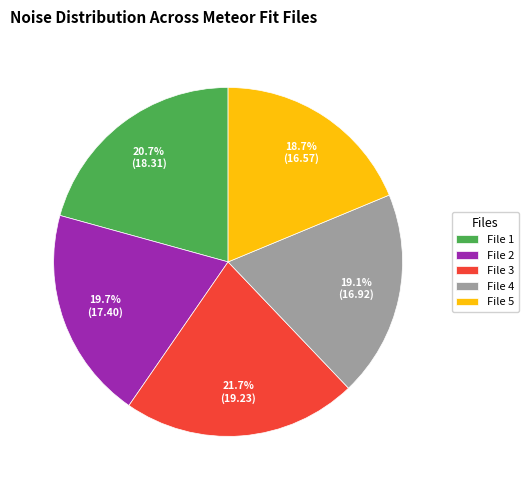

Do File 3 and File 2 together represent more than half of the pie?

No